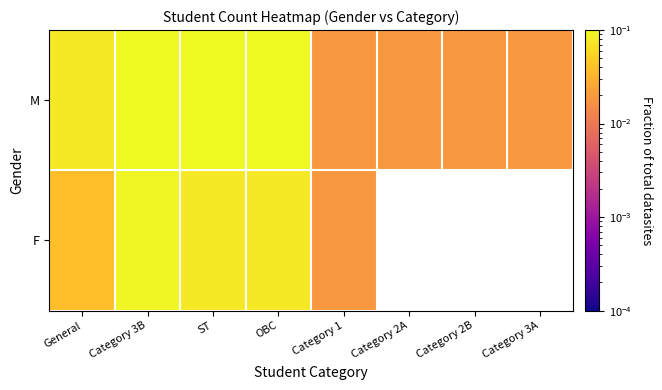

List the labels in order of M value, smallest first.

Category 1, Category 2A, Category 2B, Category 3A, General, OBC, ST, Category 3B